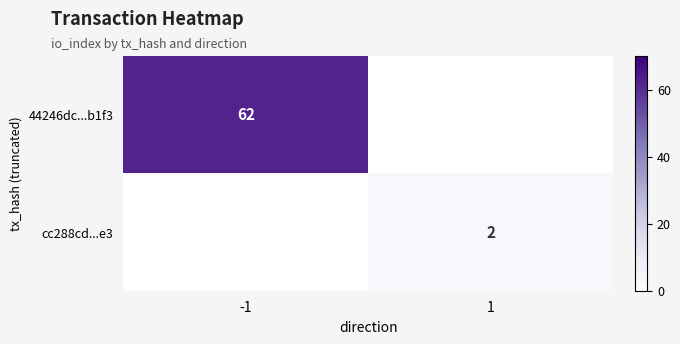

Is the value of 44246dc...b1f3 at -1 greater than the value of cc288cd...e3 at 1?

Yes